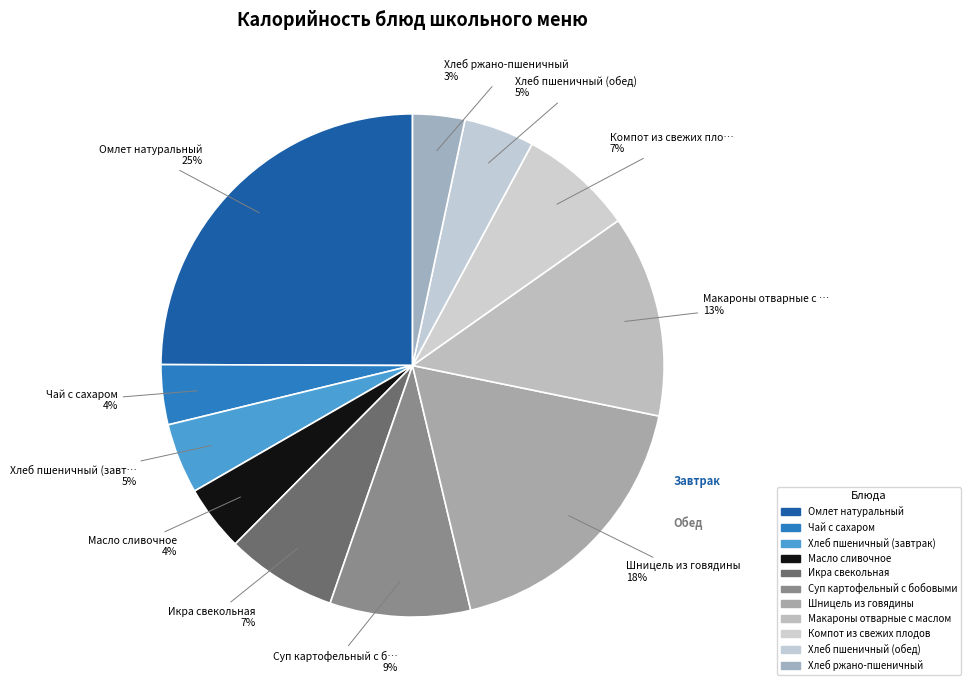

What is the total percentage of Хлеб ржано-пшеничный and Хлеб пшеничный (завтрак)?

7.9%